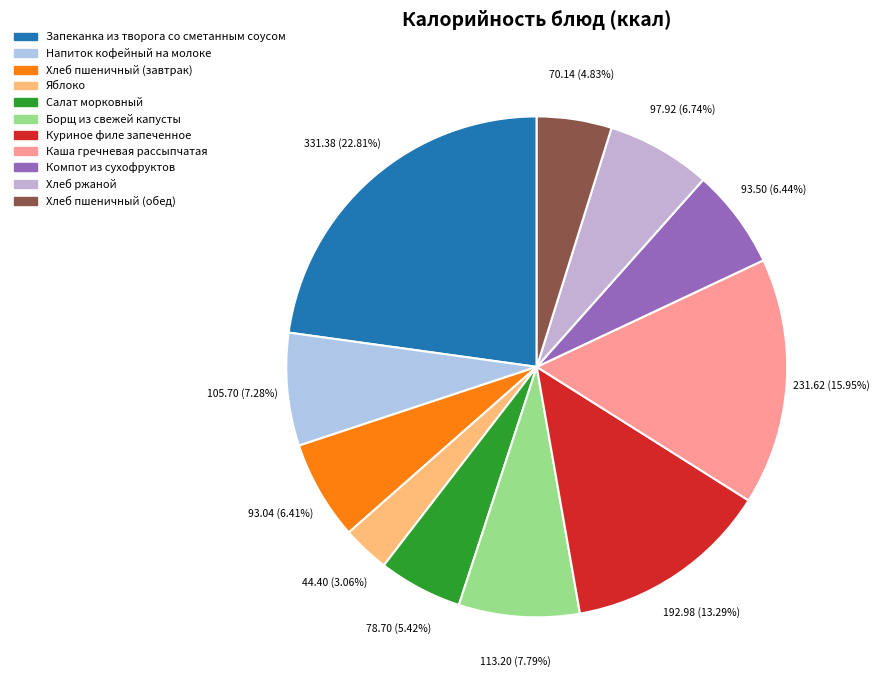

True or false: Борщ из свежей капусты accounts for 8% of the total.

True